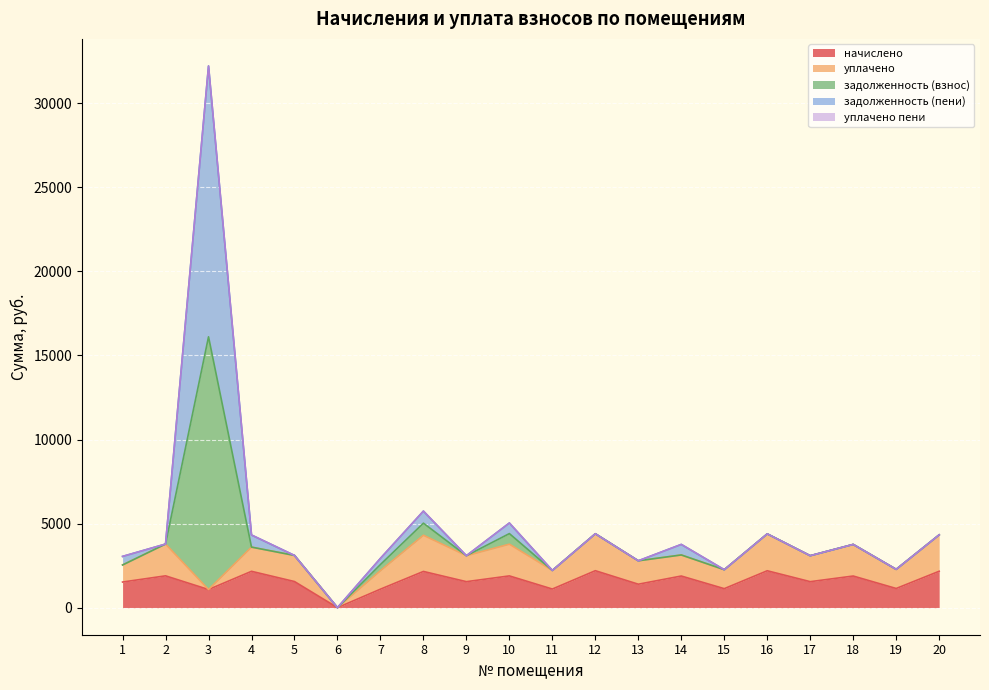

How many data points in задолженность (пени) are less than 3760?

10